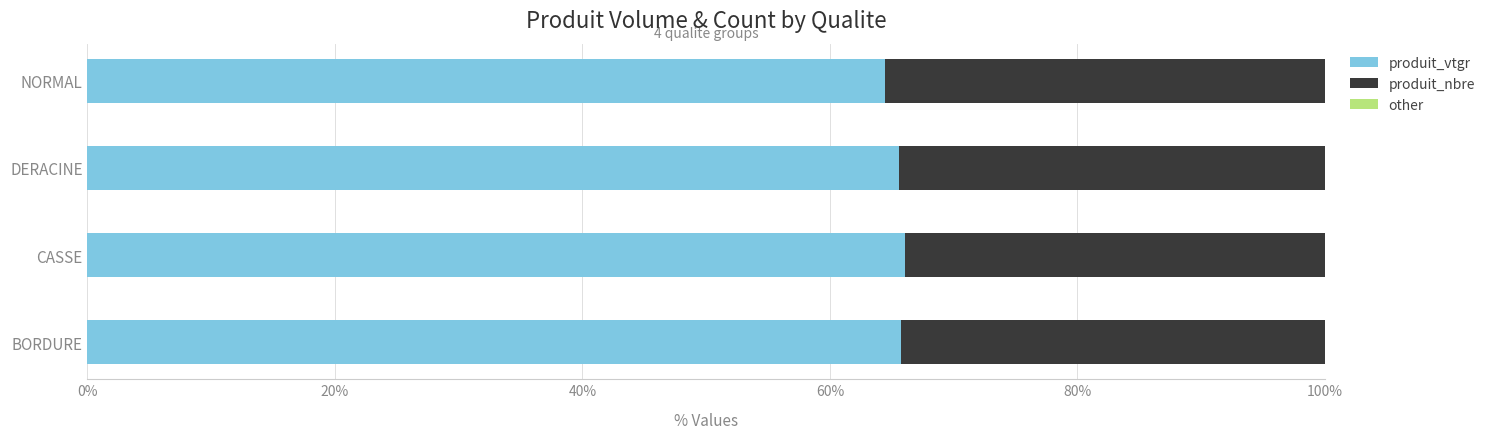

Is it true that produit_vtgr equals 64.4 at NORMAL?

True